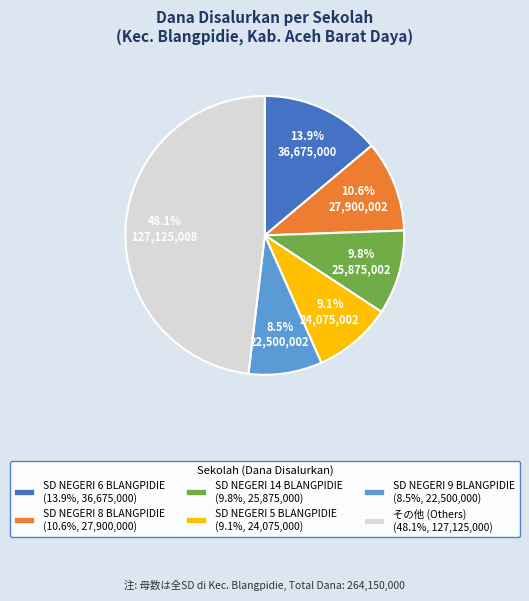

Does any single category account for the majority?

No